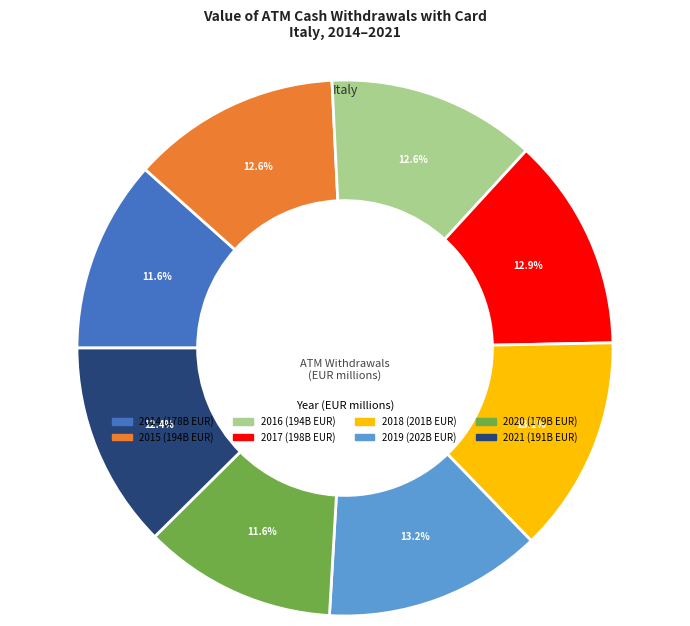

Does any single category account for the majority?

No